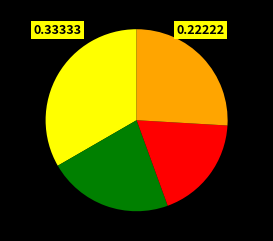

Is there a majority slice in this chart?

No